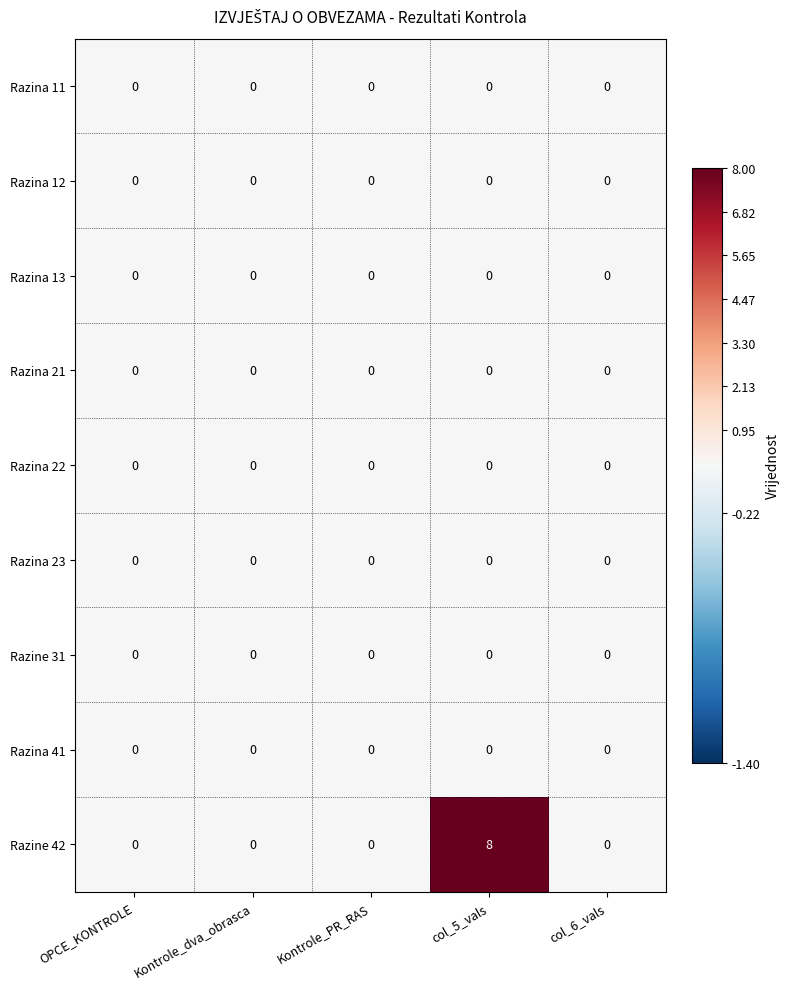

The Razine 42 series shows 0 at col_6_vals. True or false?

True